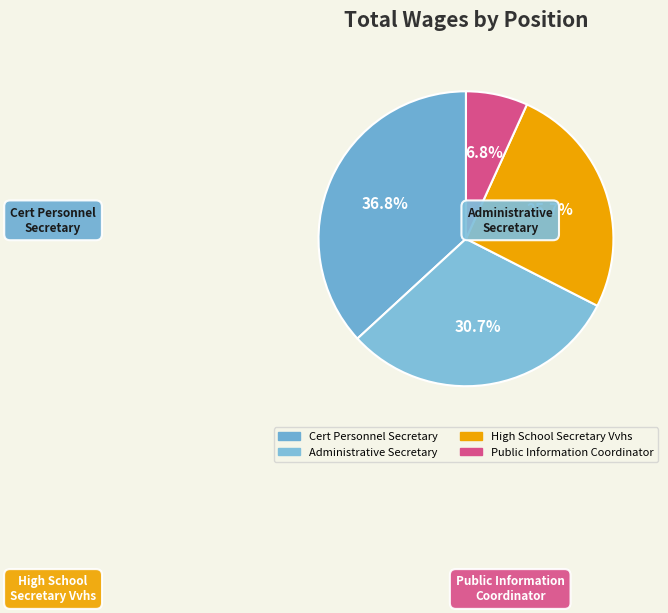

Is it true that Public Information Coordinator is 7% of the pie?

True